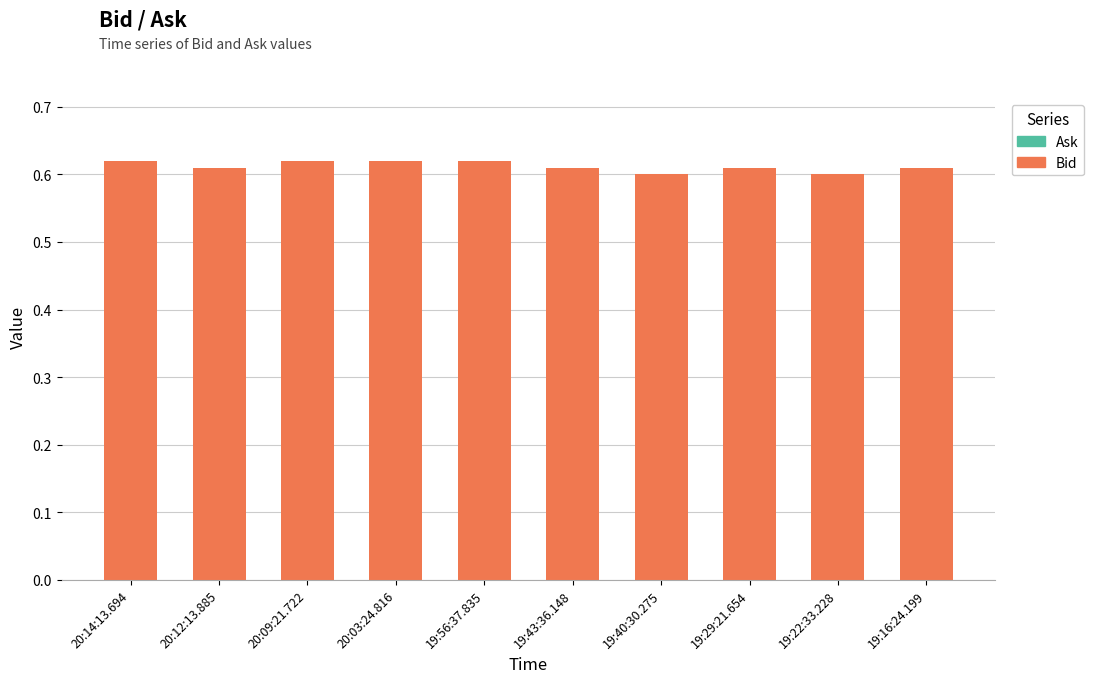

How many values are between 0 and 1?

10